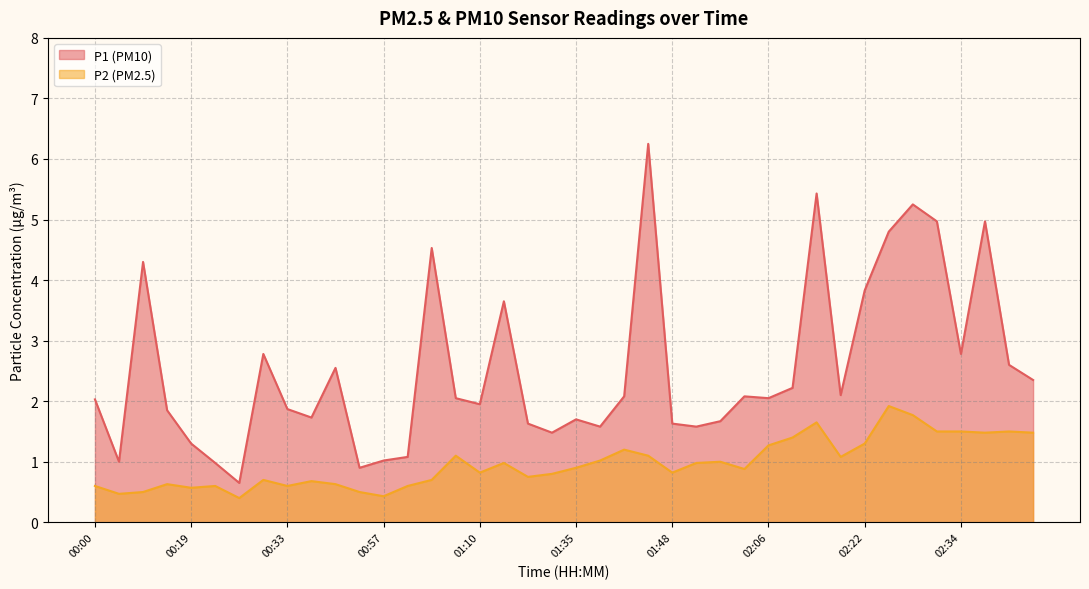

What is the value of the P2 point at the 3rd from the left?

0.5